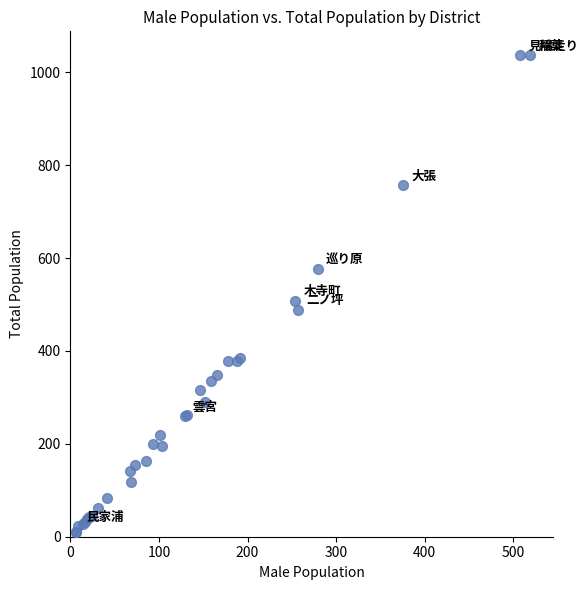

What Y value in the scatter plot is closest to 524?

508